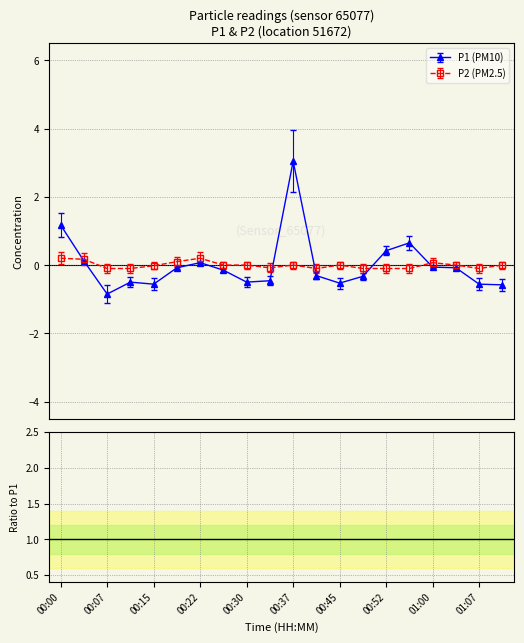

Between 00:26 and 01:00, which is larger?

01:00